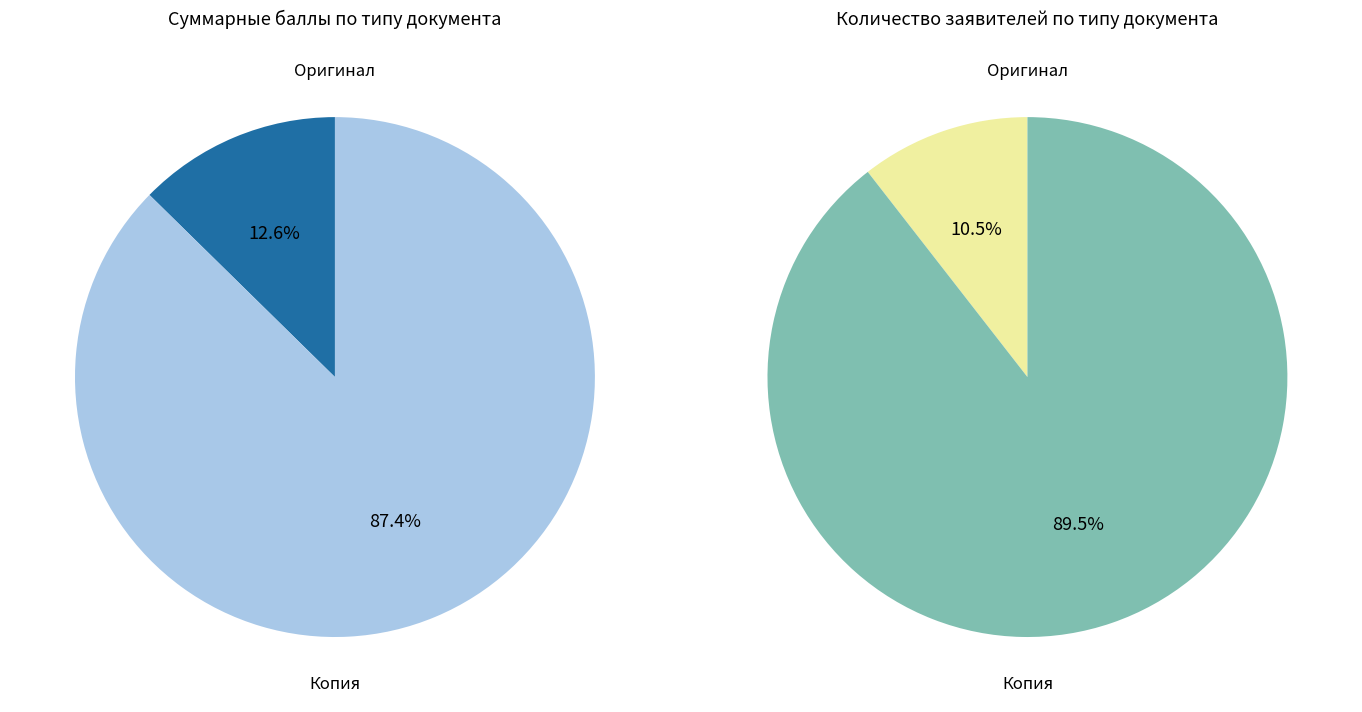

Is 13 the majority of the pie?

No